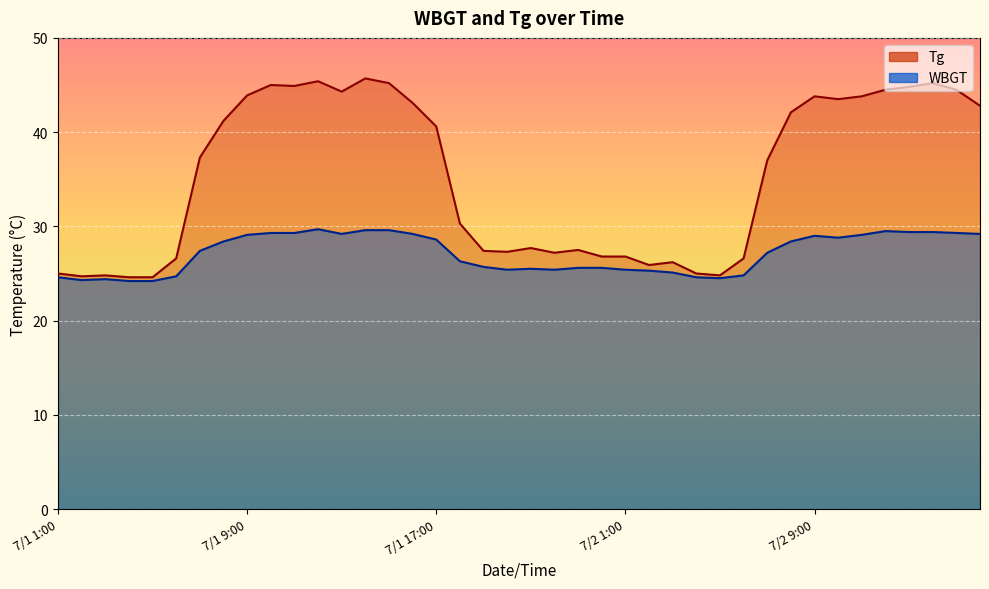

What are all the series names shown in the legend?

Tg, WBGT